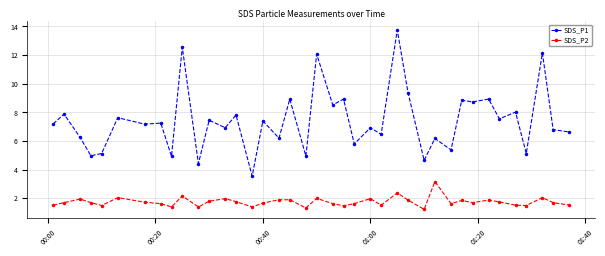

True or false: SDS_P2 has more than 0 points higher than both neighbors.

True